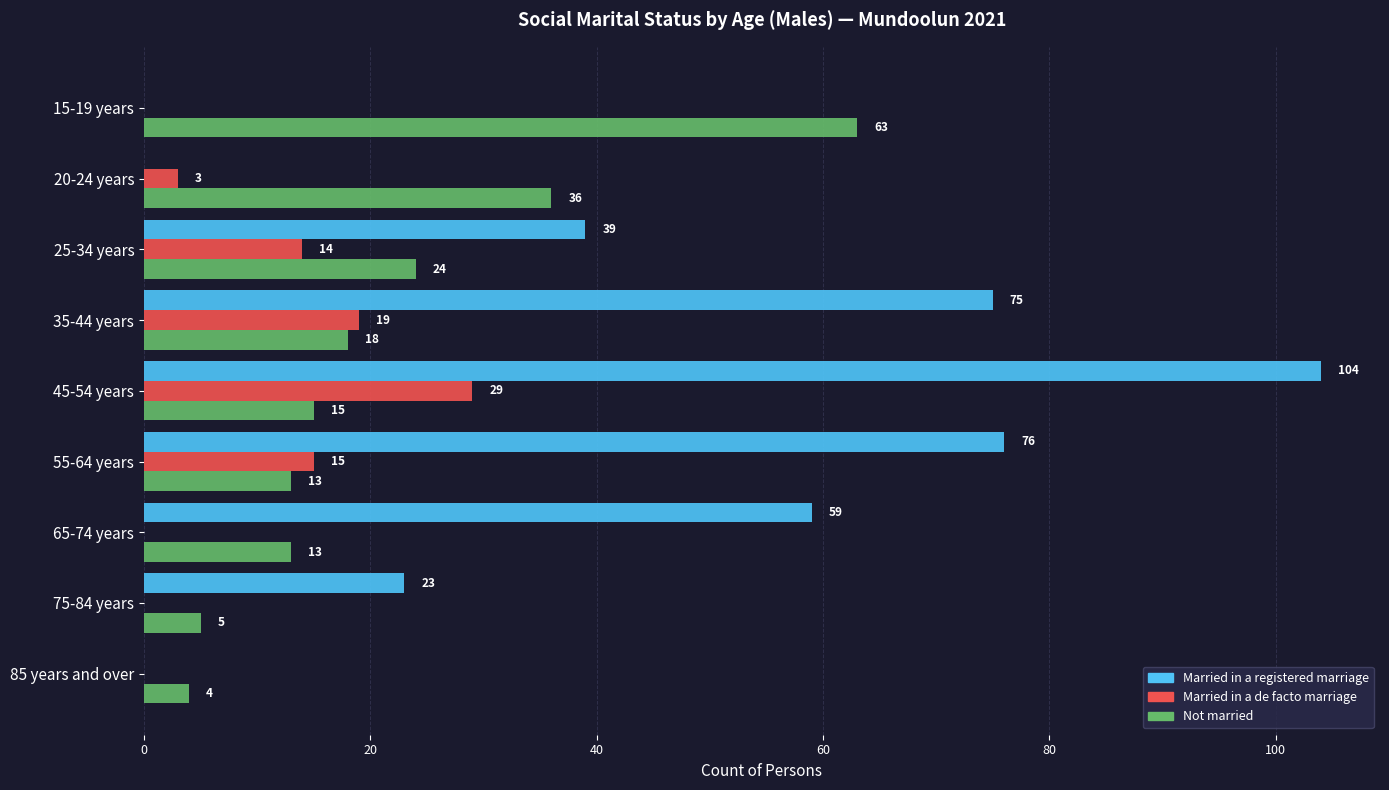

What is the sum of all Not married values?

191